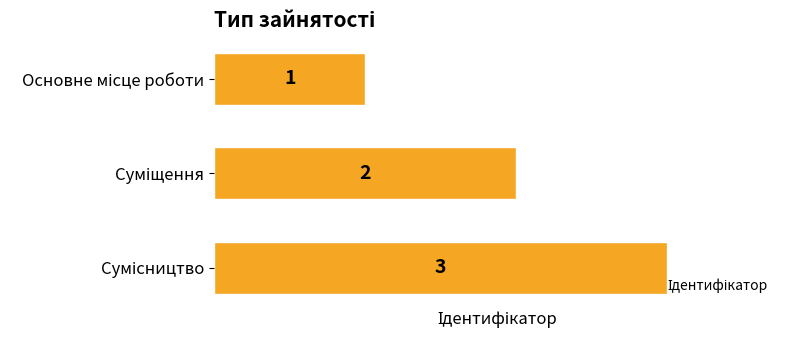

Count the values in the range 1 to 3.

3